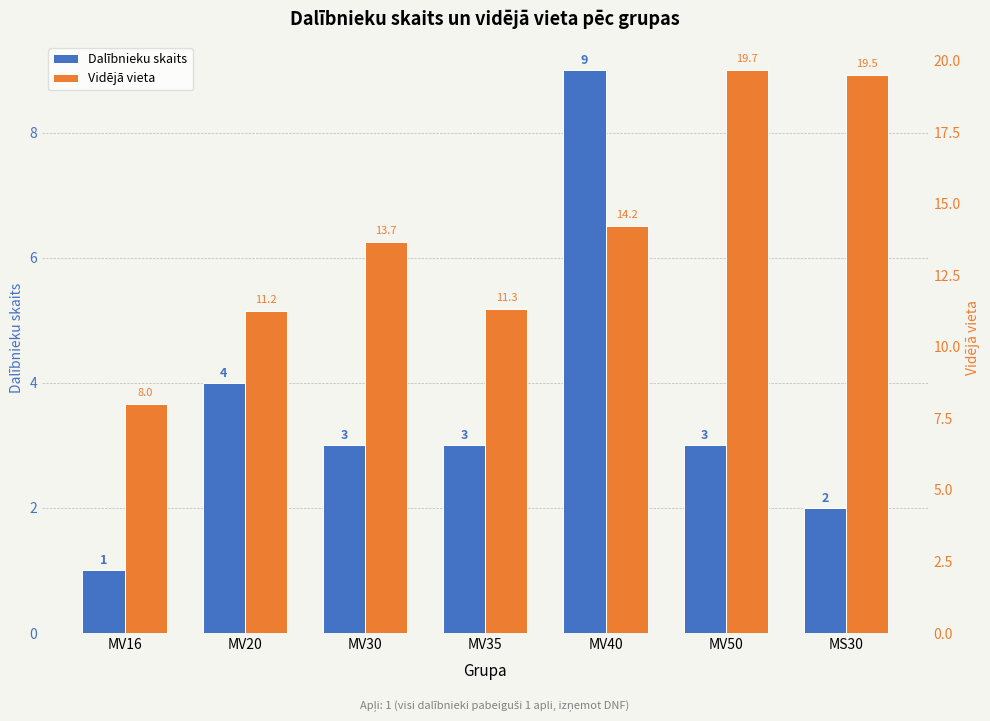

Count the number of categories in the chart.

7